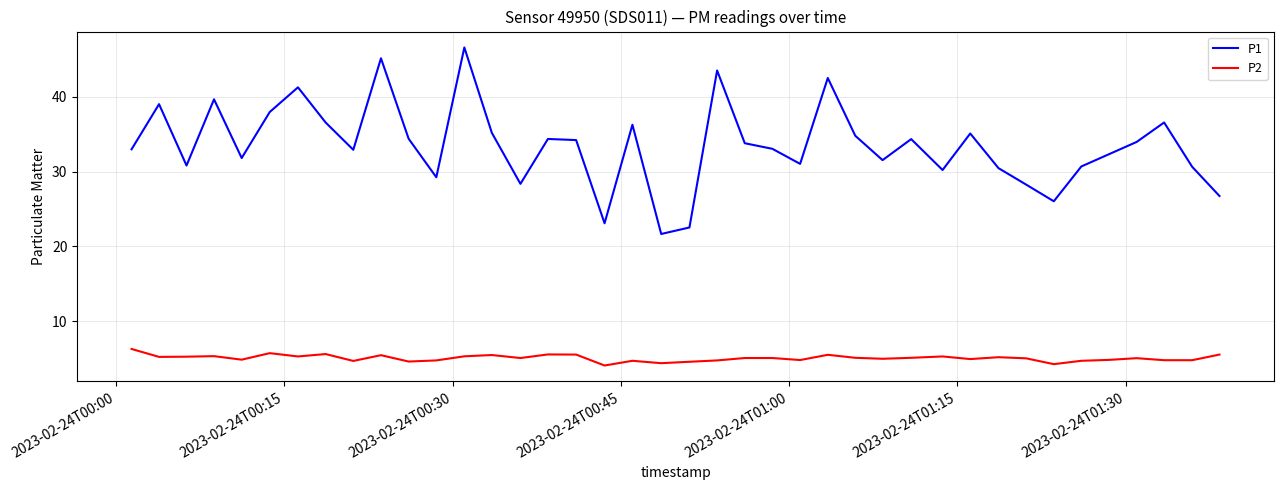

What is the minimum value for P2?

4.1